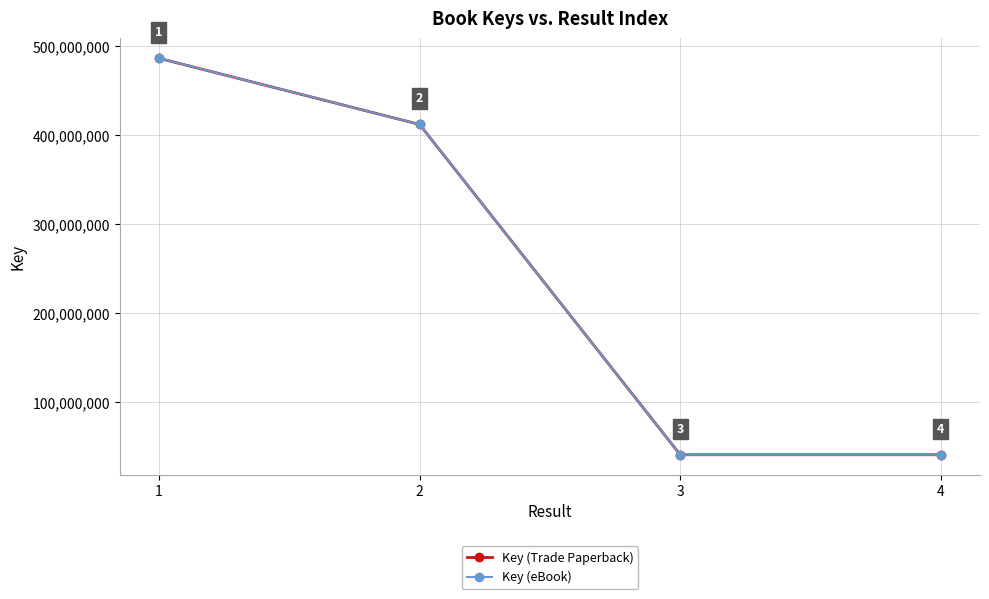

Between 2 and 1, which is larger?

1